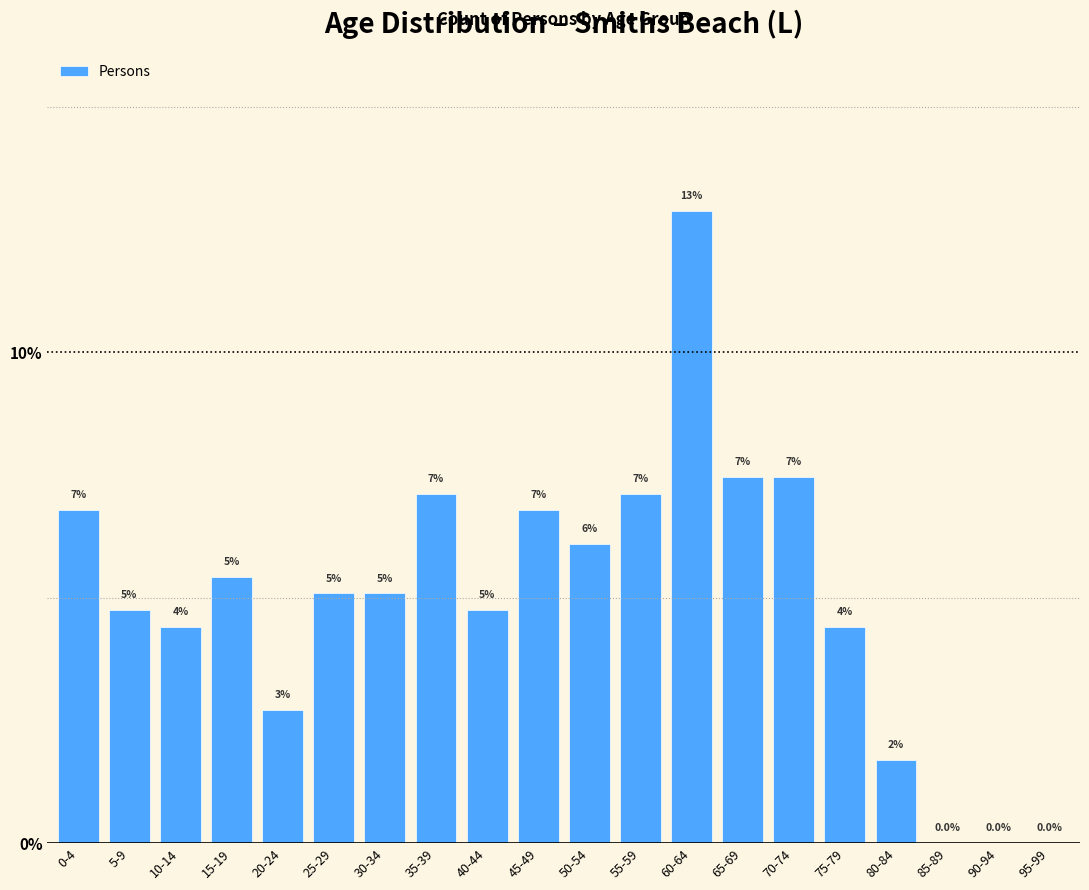

Are the bars horizontal?

No